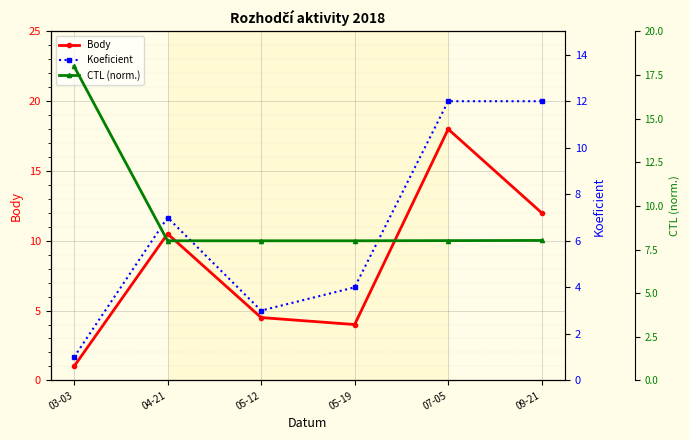

Rank the series at 05-19 from lowest to highest value.

Body, Koeficient, CTL (norm.)